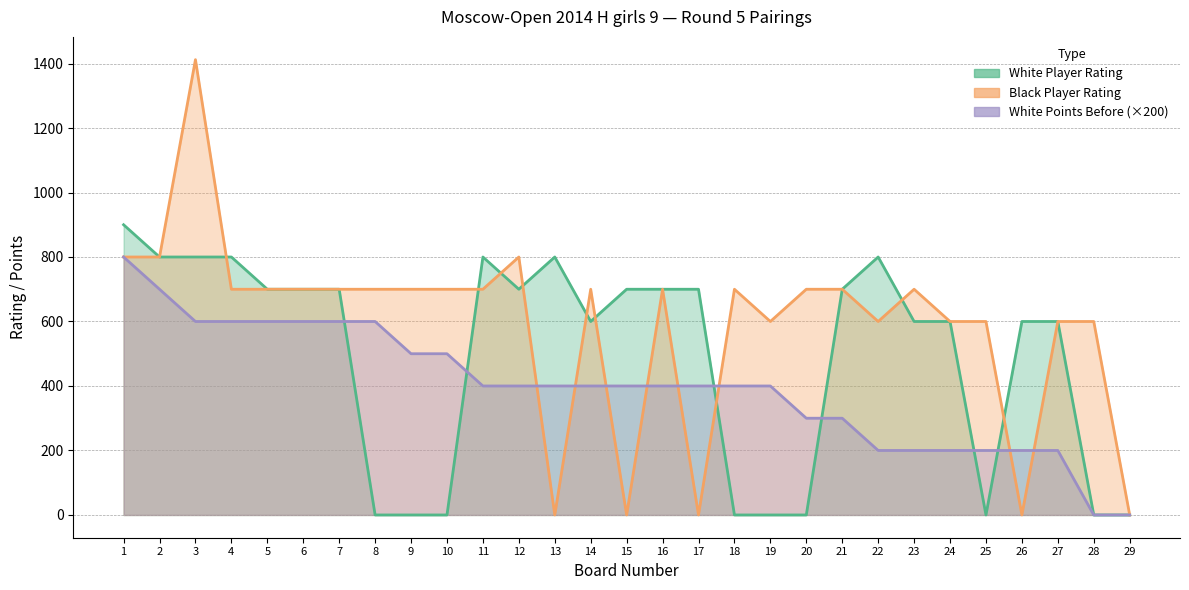

What is the sum of the Black Player Rating values at 15 and 5?

700